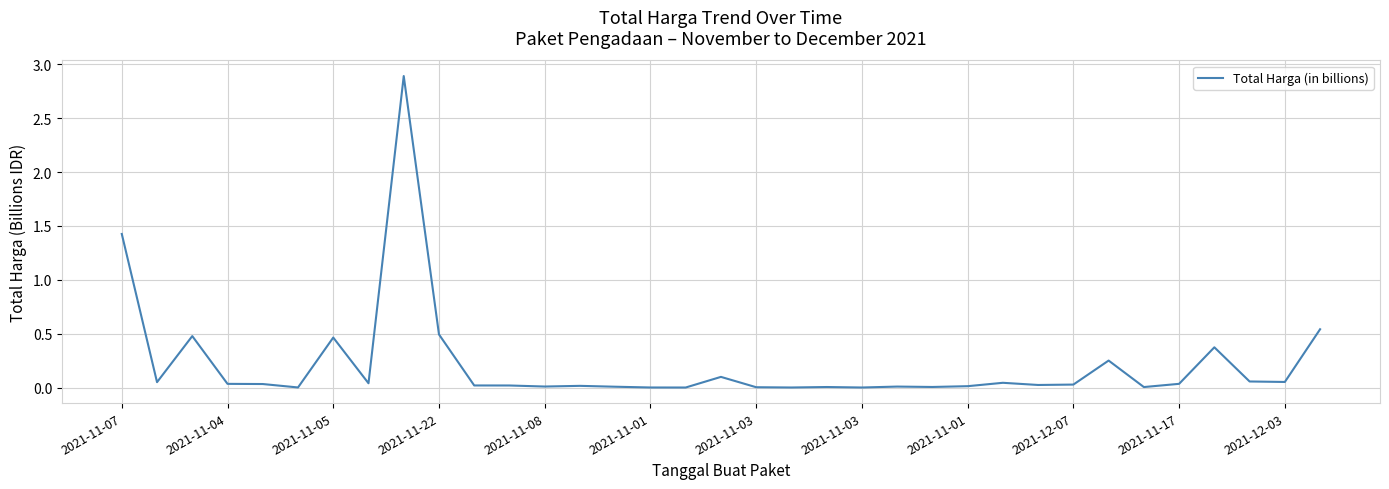

What is the difference between the maximum and minimum values?

2.9